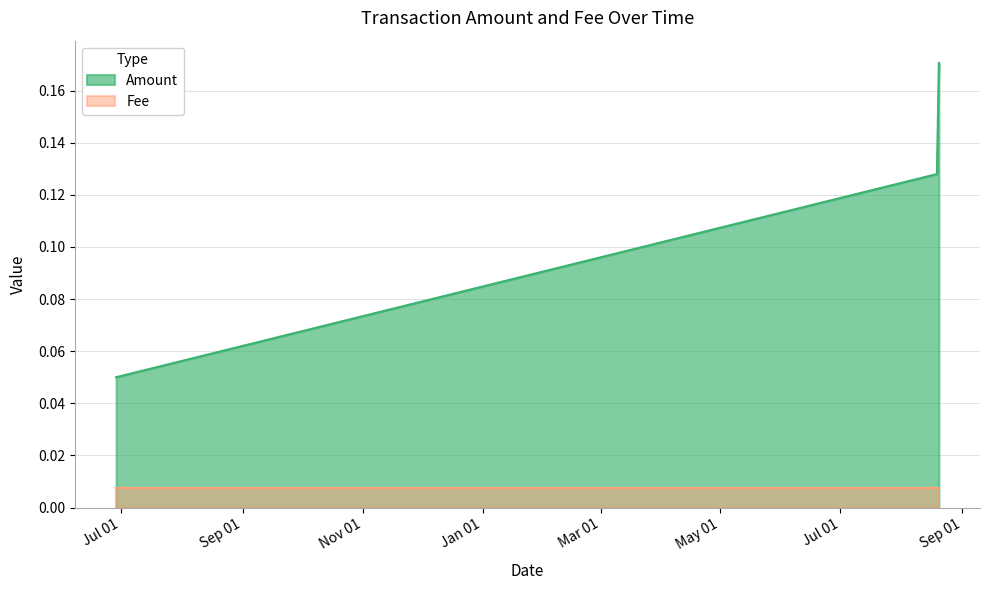

Rank the categories by value from highest to lowest.

2020-08-20 02:44:32, 2020-08-19 03:13:56, 2019-06-28 14:17:53